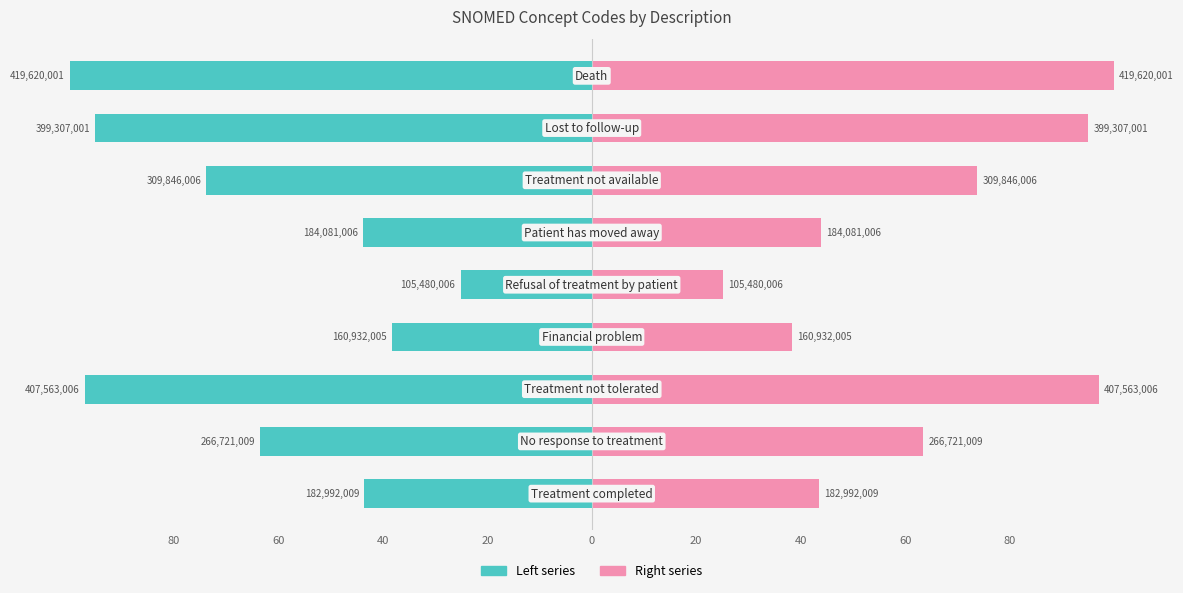

What is the smallest value displayed?

-99.9